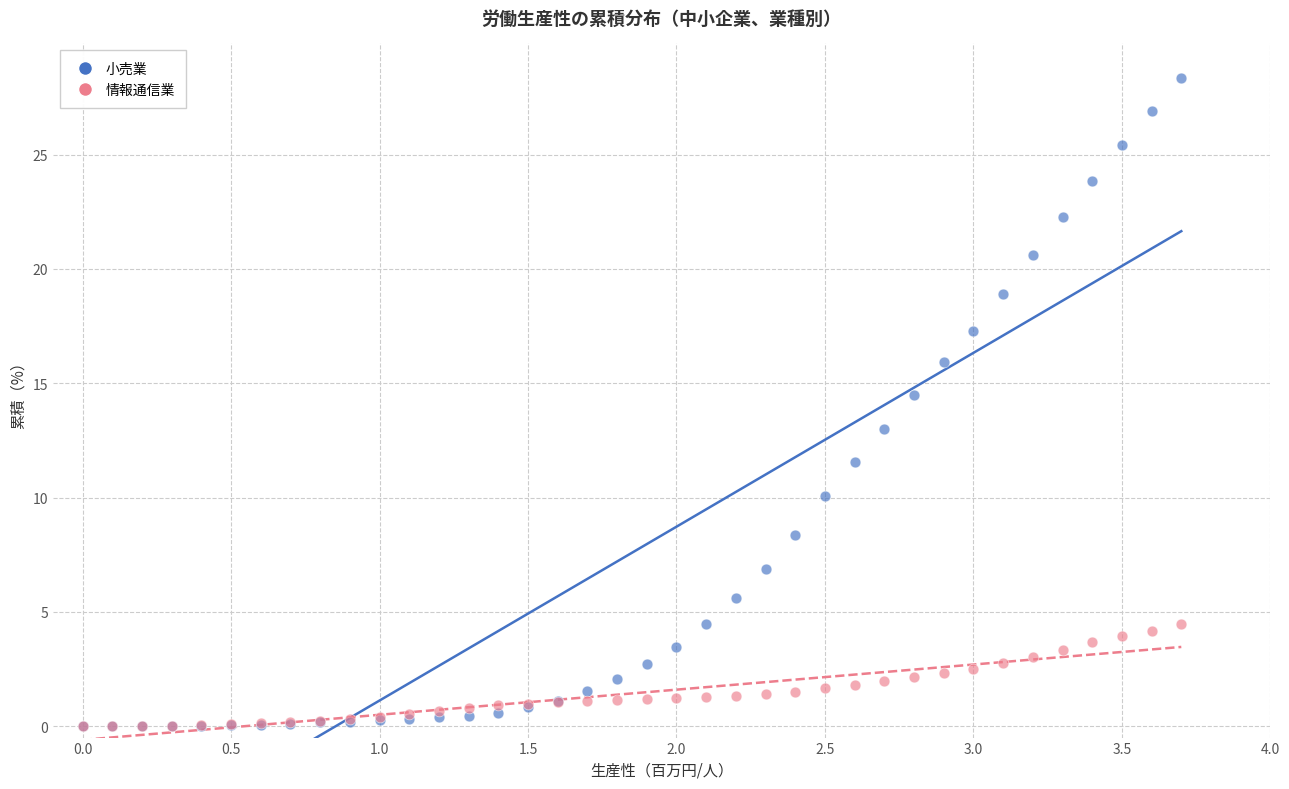

In the 小売業 series, what Y value is closest to 14?

14.5